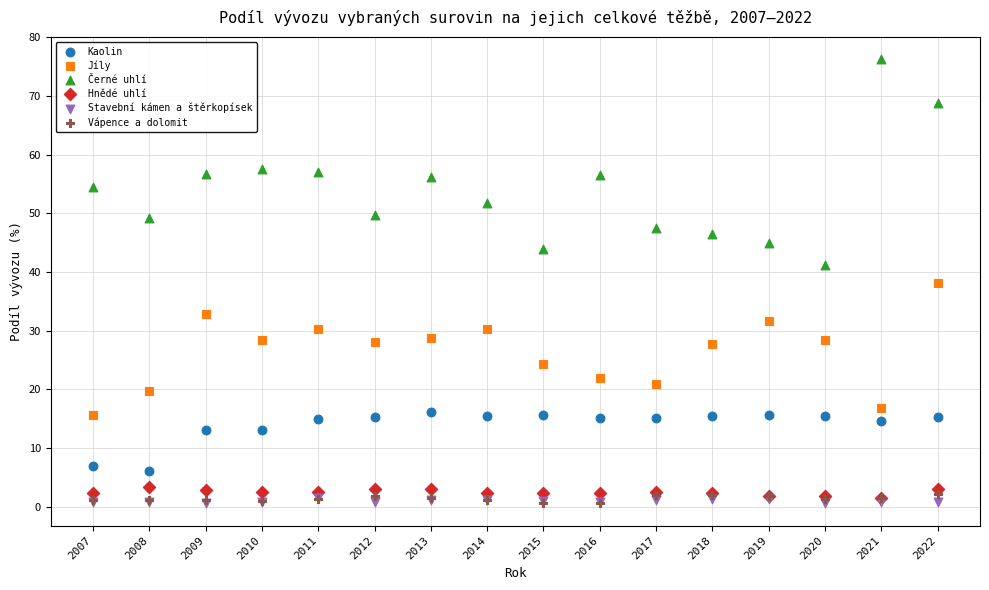

What are all the series names shown in the legend?

Kaolin, Jíly, Černé uhlí, Hnědé uhlí, Stavební kámen a štěrkopísek, Vápence a dolomit